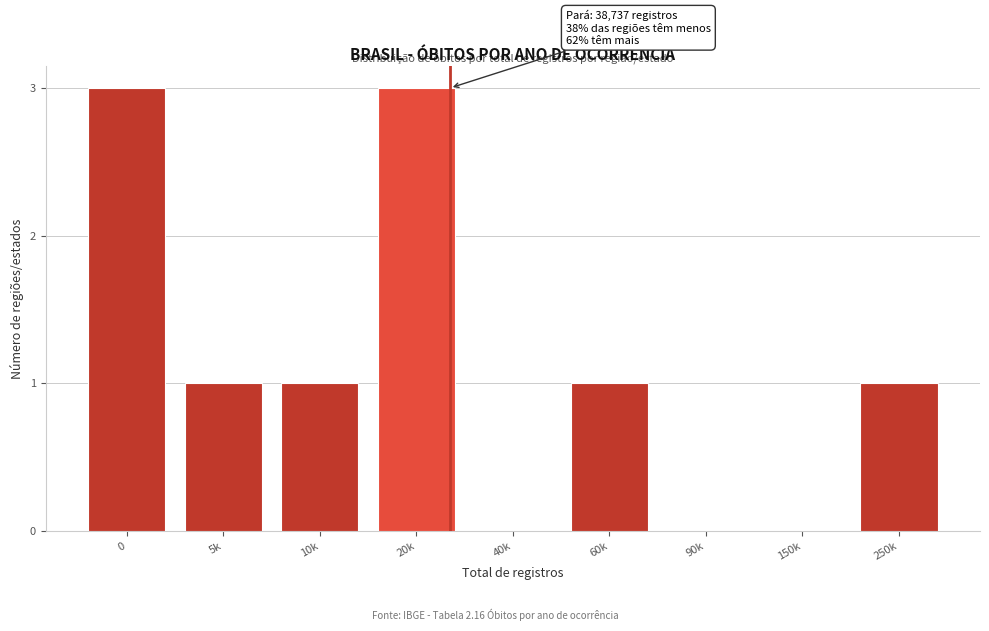

Reading left to right, what are all the values shown in this chart?

0=3	5k=1	10k=1	20k=3	40k=0	60k=1	90k=0	150k=0	250k=1